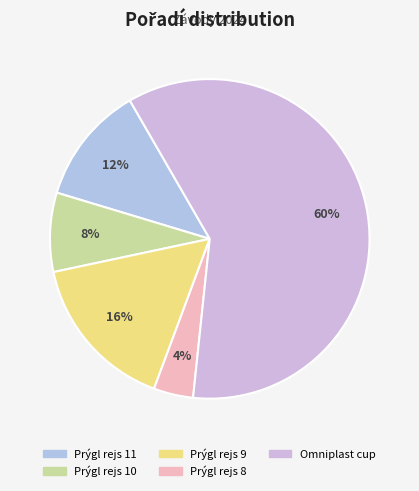

Count the number of slices in the pie.

5